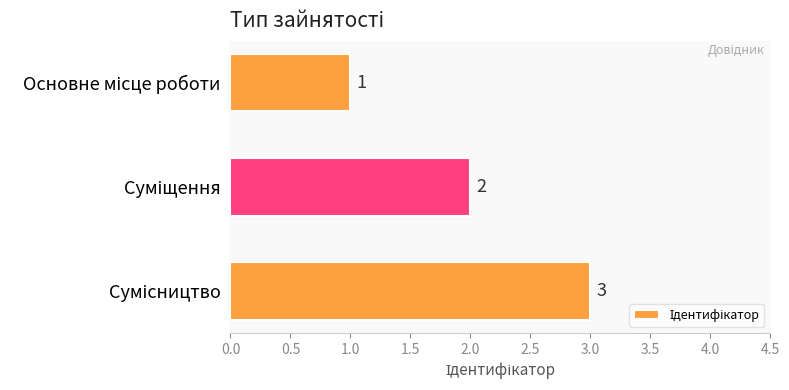

How many values are between 1 and 3?

3